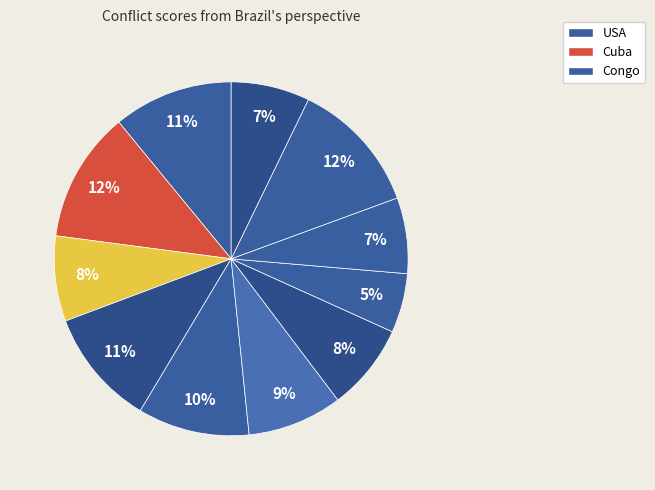

Count the number of slices in the pie.

11